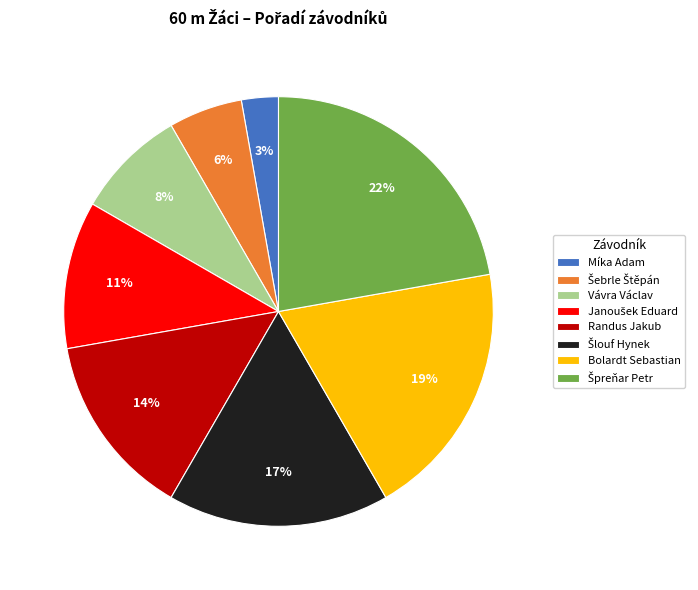

To the nearest percent, what is the difference between the largest and smallest slice percentages?

19%